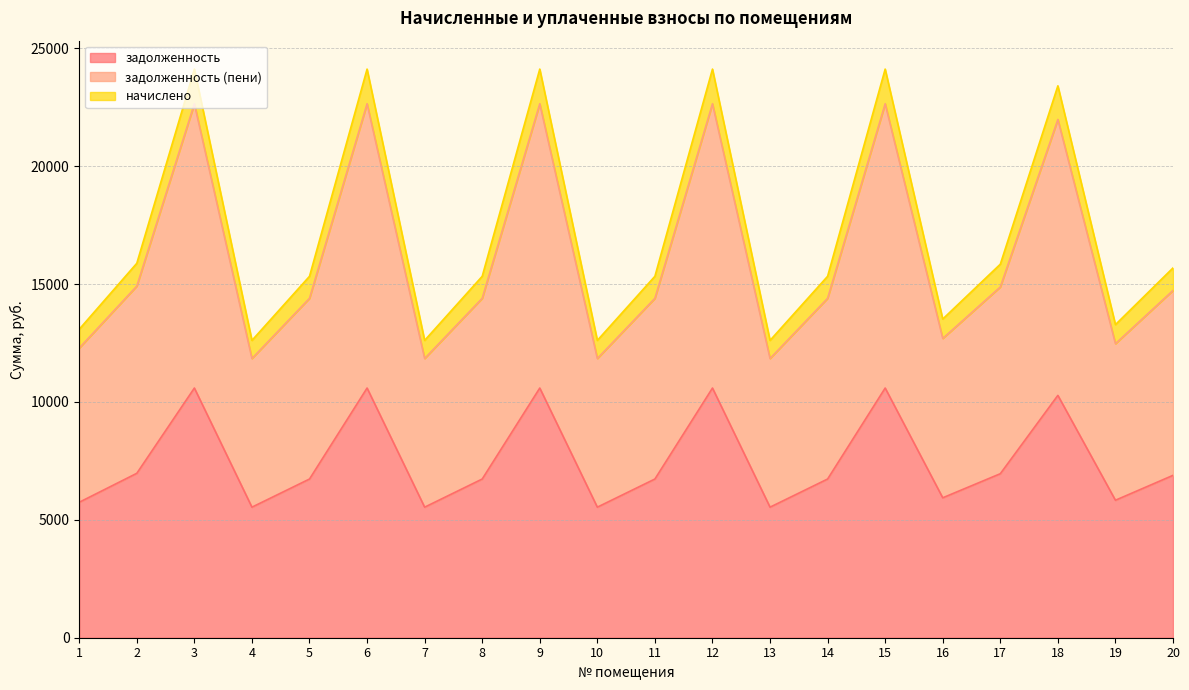

How many interior local valleys does the начислено series have?

6